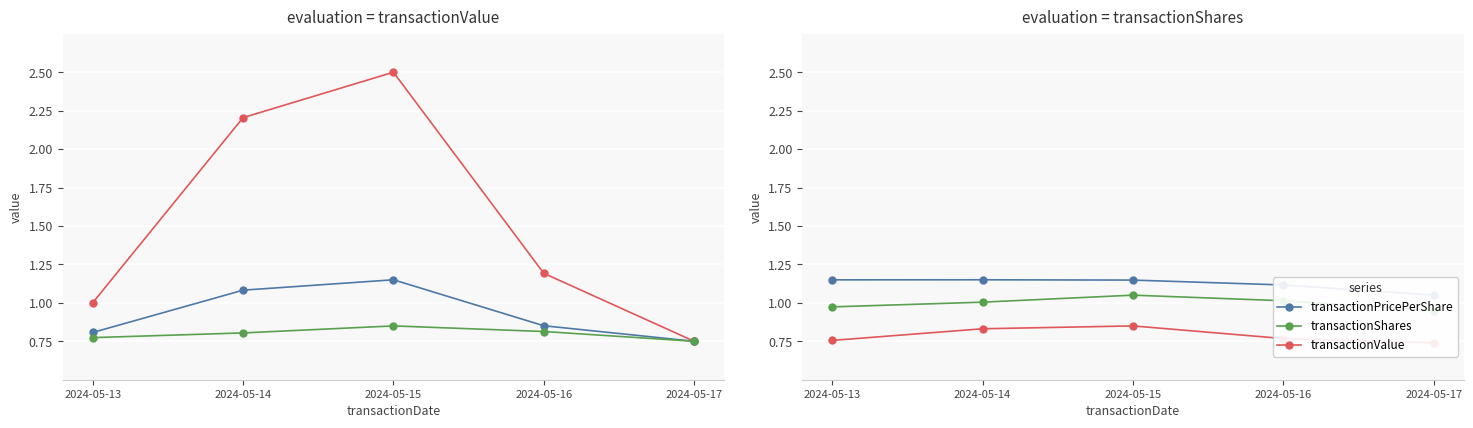

True or false: transactionPricePerShare and transactionShares cross at least once.

False